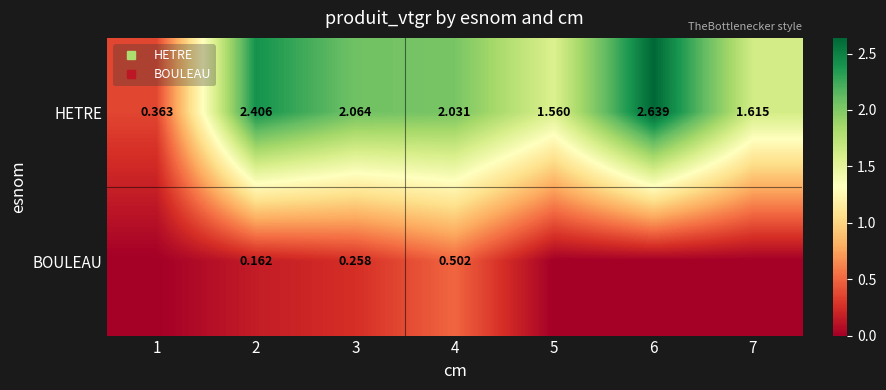

Is the value of HETRE at 5 greater than the value of BOULEAU at 3?

Yes